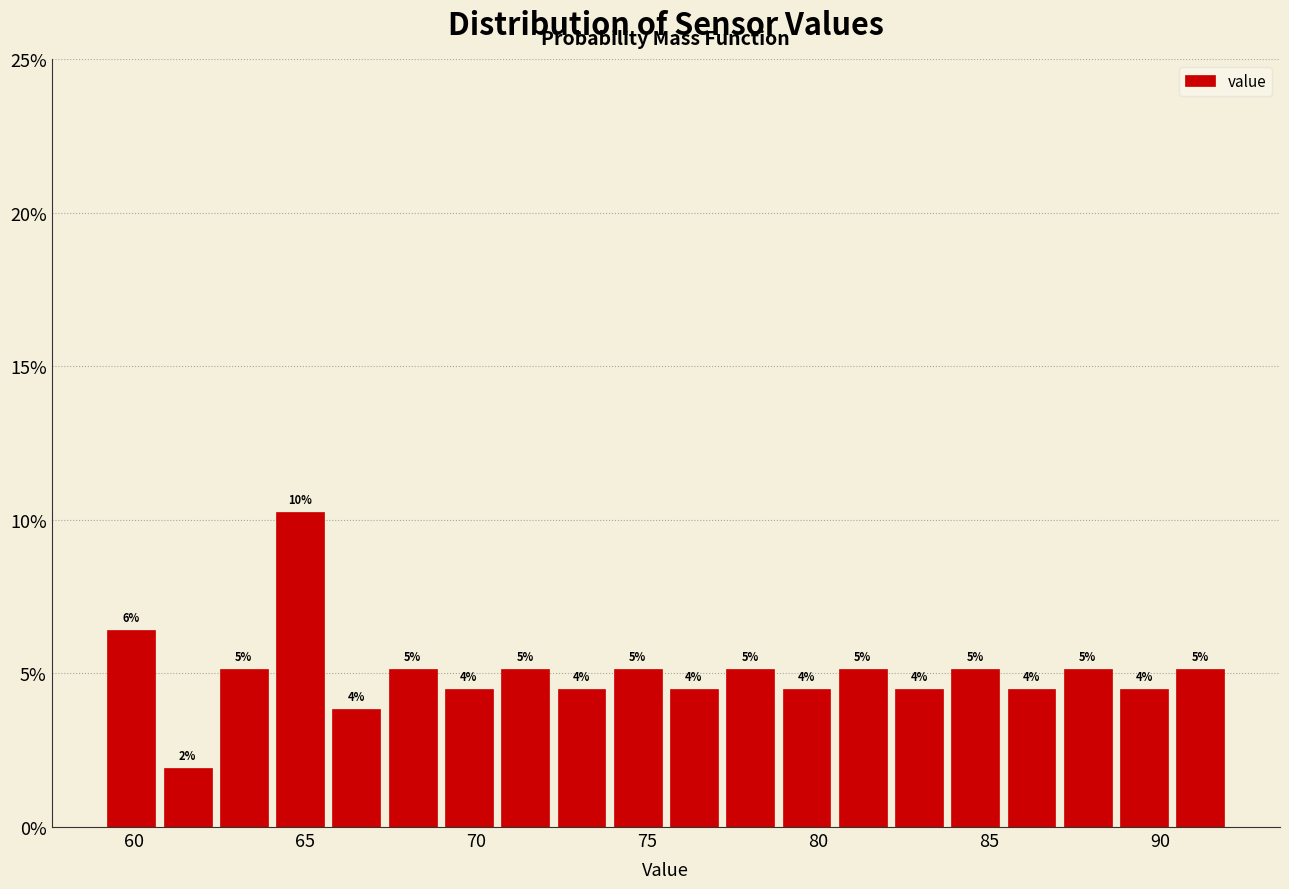

Read against the x-axis, roughly where is the centre of the tallest bar?

65.0